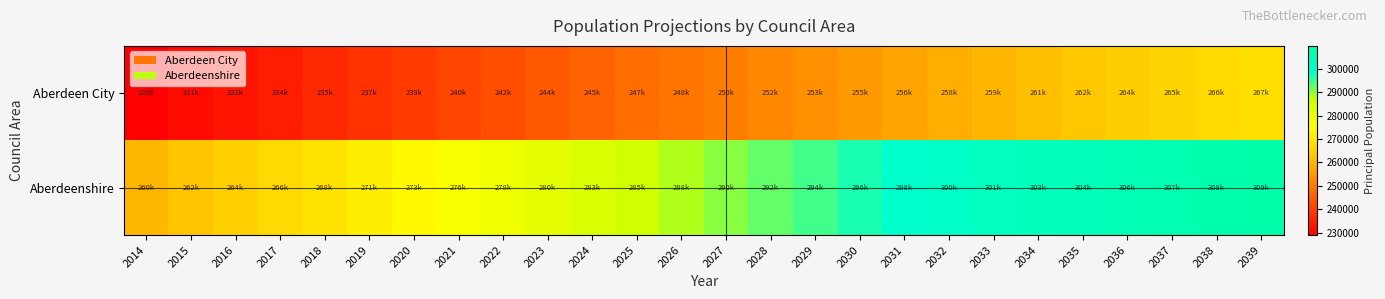

Reading left to right, transcribe all the data shown in this chart.

Aberdeen City: 2014=228920	2015=231014	2016=232613	2017=234284	2018=235986	2019=237568	2020=239199	2021=240868	2022=242480	2023=244125	2024=245730	2025=247356	2026=248990	2027=250637	2028=252253	2029=253857	2030=255439	2031=256987	2032=258487	2033=259963	2034=261405	2035=262827	2036=264153	2037=265442	2038=266731	2039=267963
Aberdeenshire: 2014=260530	2015=262578	2016=264613	2017=266756	2018=268988	2019=271340	2020=273703	2021=276120	2022=278562	2023=280975	2024=283387	2025=285756	2026=288081	2027=290326	2028=292526	2029=294648	2030=296651	2031=298535	2032=300300	2033=301955	2034=303497	2035=304938	2036=306246	2037=307481	2038=308698	2039=309851